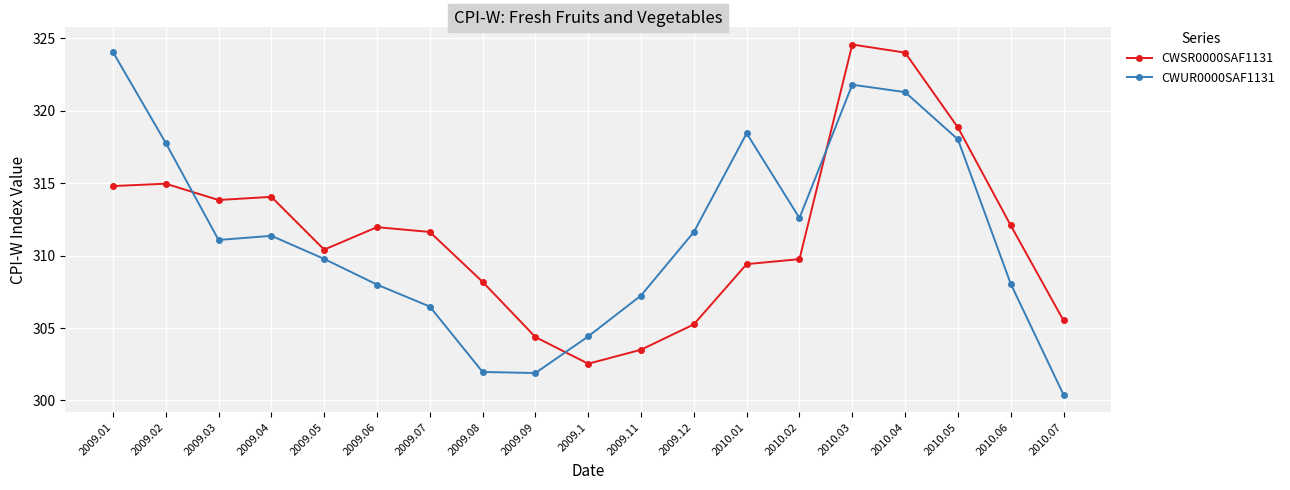

What is the difference between the second highest and second lowest values in the CWSR0000SAF1131 series?

20.5